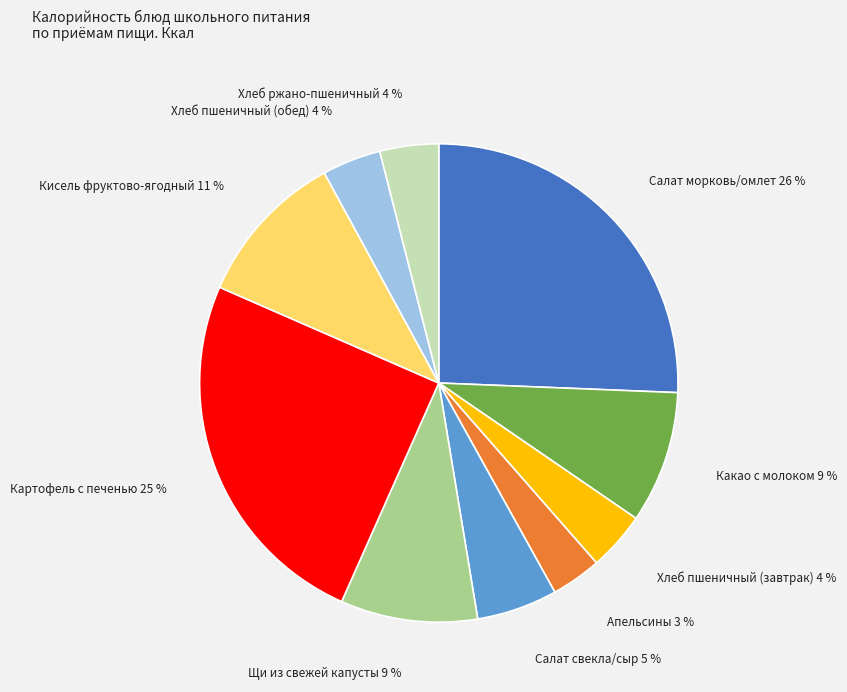

To the nearest percent, what is the average slice percentage?

10%